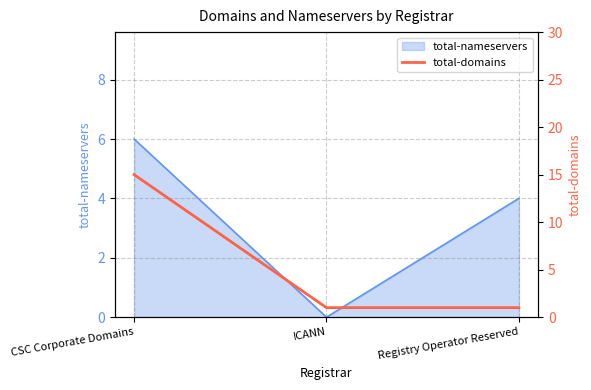

What is the label of the 2nd point from the left?

ICANN